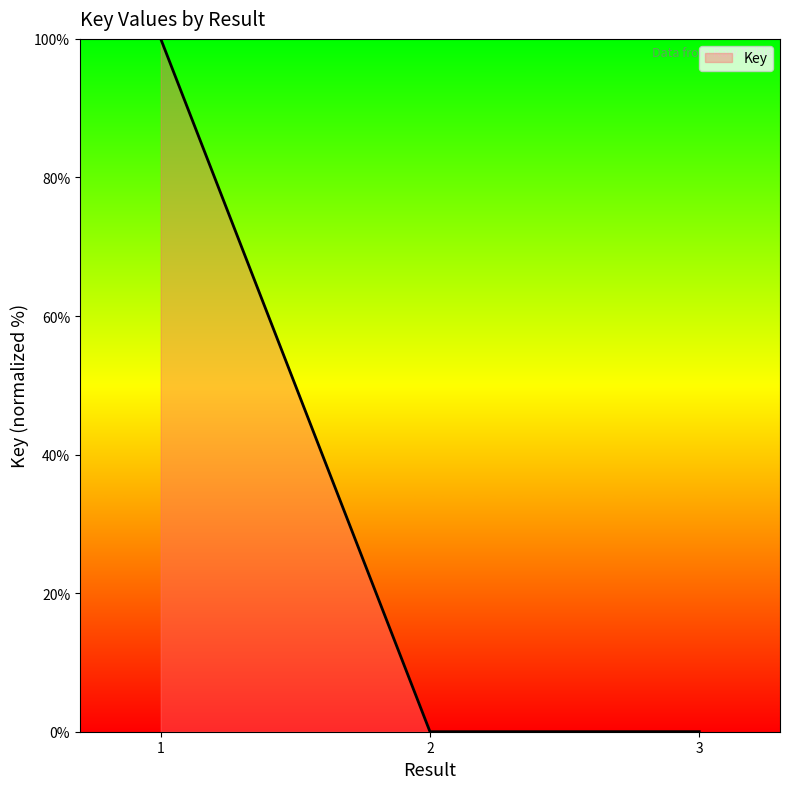

What is the maximum value shown in the chart?

100.0